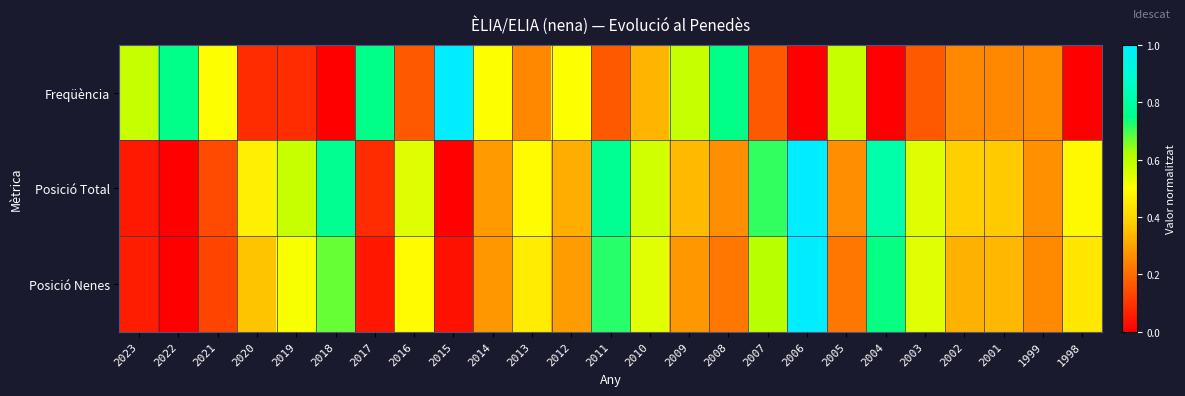

What is the greatest value displayed?

1.0